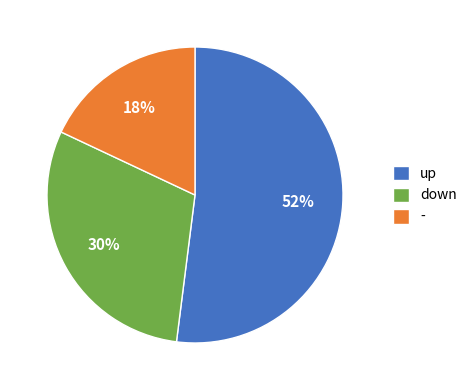

Between - and down, which is larger?

down